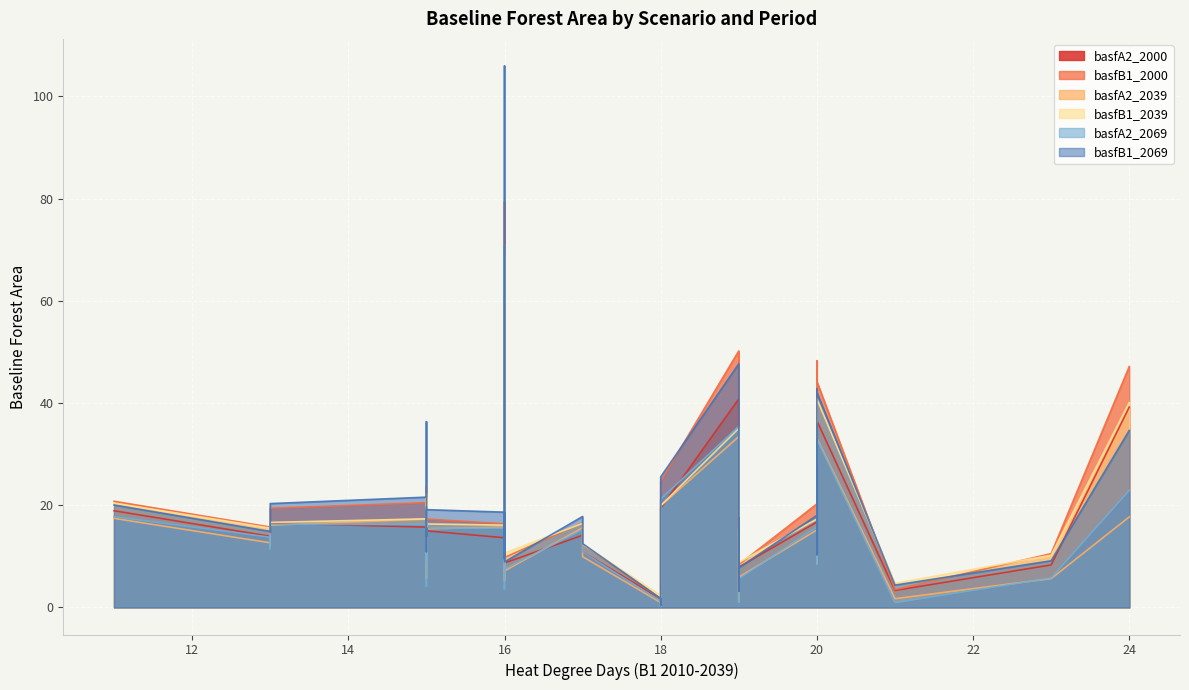

How many interior local peaks does the basfB1_2069 series have?

13